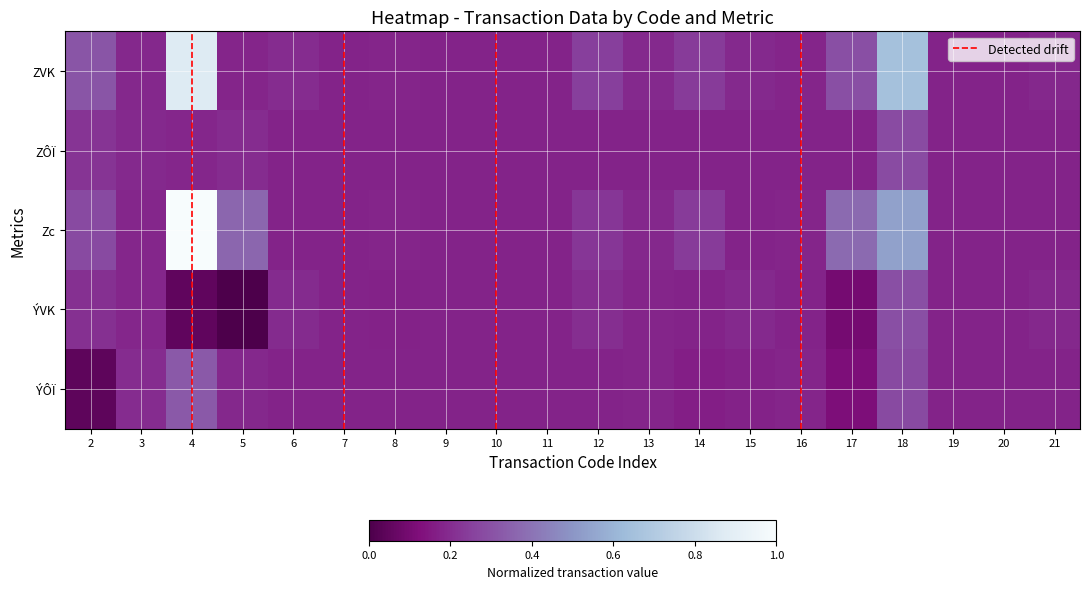

Reading left to right, what are all the values shown in this chart?

1301: 0.3	0.2	0.9	0.2	0.2	0.2	0.2	0.2	0.2	0.2	0.2	0.2	0.2	0.2	0.2	0.3	0.7	0.2	0.2	0.2
1305: 0.2	0.2	0.2	0.2	0.2	0.2	0.2	0.2	0.2	0.2	0.2	0.2	0.2	0.2	0.2	0.2	0.3	0.2	0.2	0.2
1306: 0.3	0.2	1.0	0.4	0.2	0.2	0.2	0.2	0.2	0.2	0.2	0.2	0.2	0.2	0.2	0.4	0.5	0.2	0.2	0.2
1308: 0.2	0.2	0.0	0.0	0.2	0.2	0.2	0.2	0.2	0.2	0.2	0.2	0.2	0.2	0.2	0.1	0.3	0.2	0.2	0.2
1309: 0.0	0.2	0.3	0.2	0.2	0.2	0.2	0.2	0.2	0.2	0.2	0.2	0.2	0.2	0.2	0.1	0.3	0.2	0.2	0.2